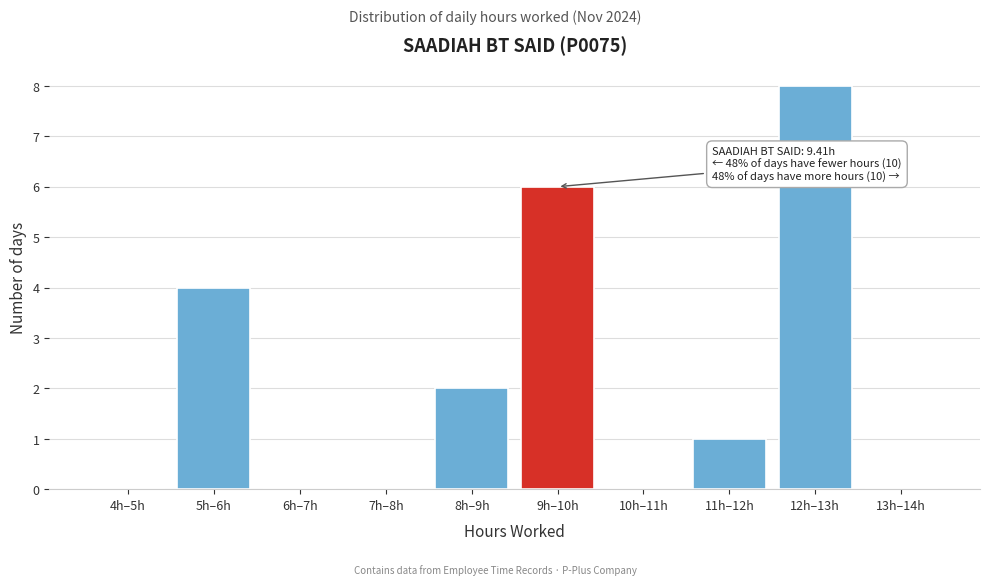

Reading left to right, transcribe all the data shown in this chart.

4h–5h=0	5h–6h=4	6h–7h=0	7h–8h=0	8h–9h=2	9h–10h=6	10h–11h=0	11h–12h=1	12h–13h=8	13h–14h=0